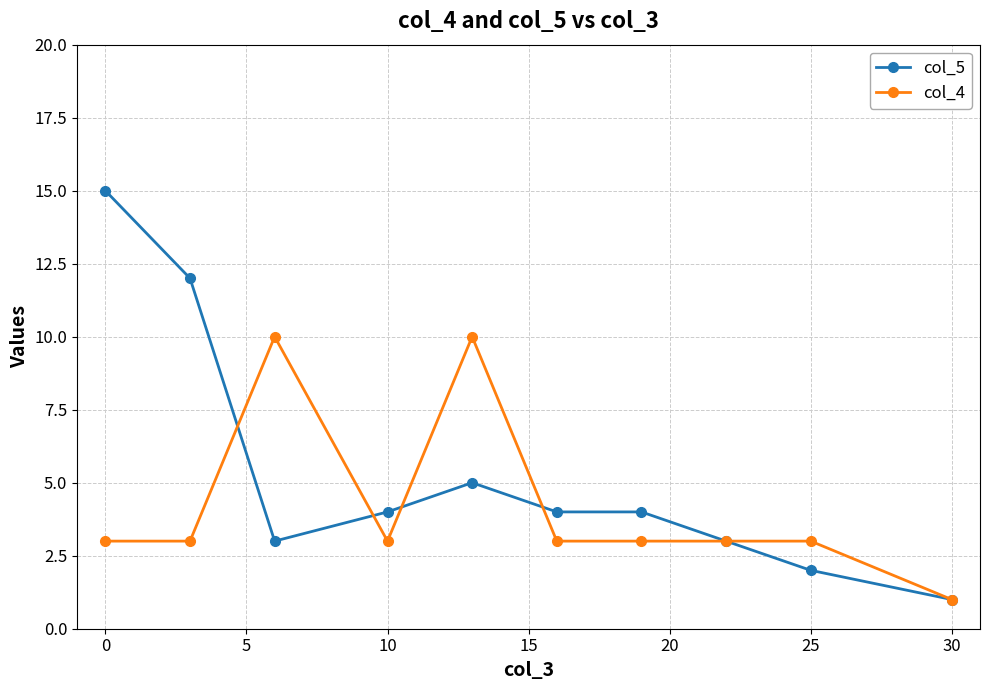

Rank the series by their average value, from lowest to highest.

col_4, col_5